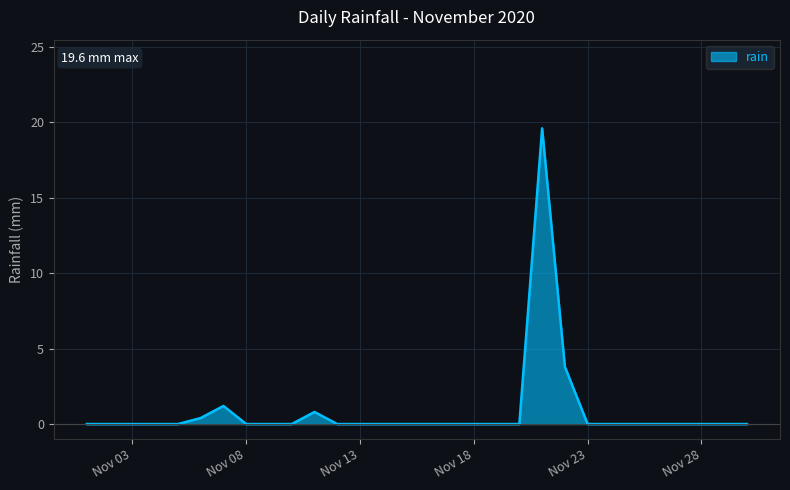

What is the maximum value shown in the chart?

19.6